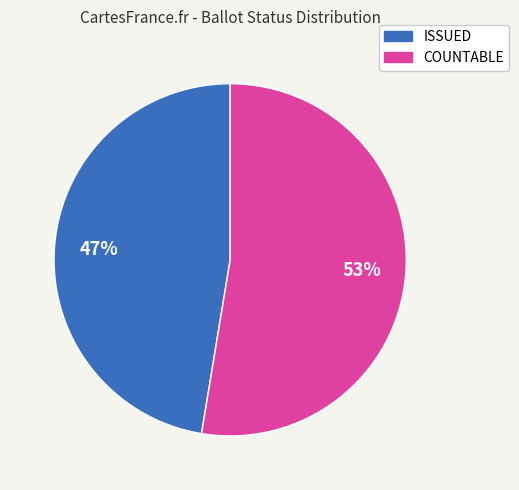

To the nearest percent, what is the average slice percentage?

50%